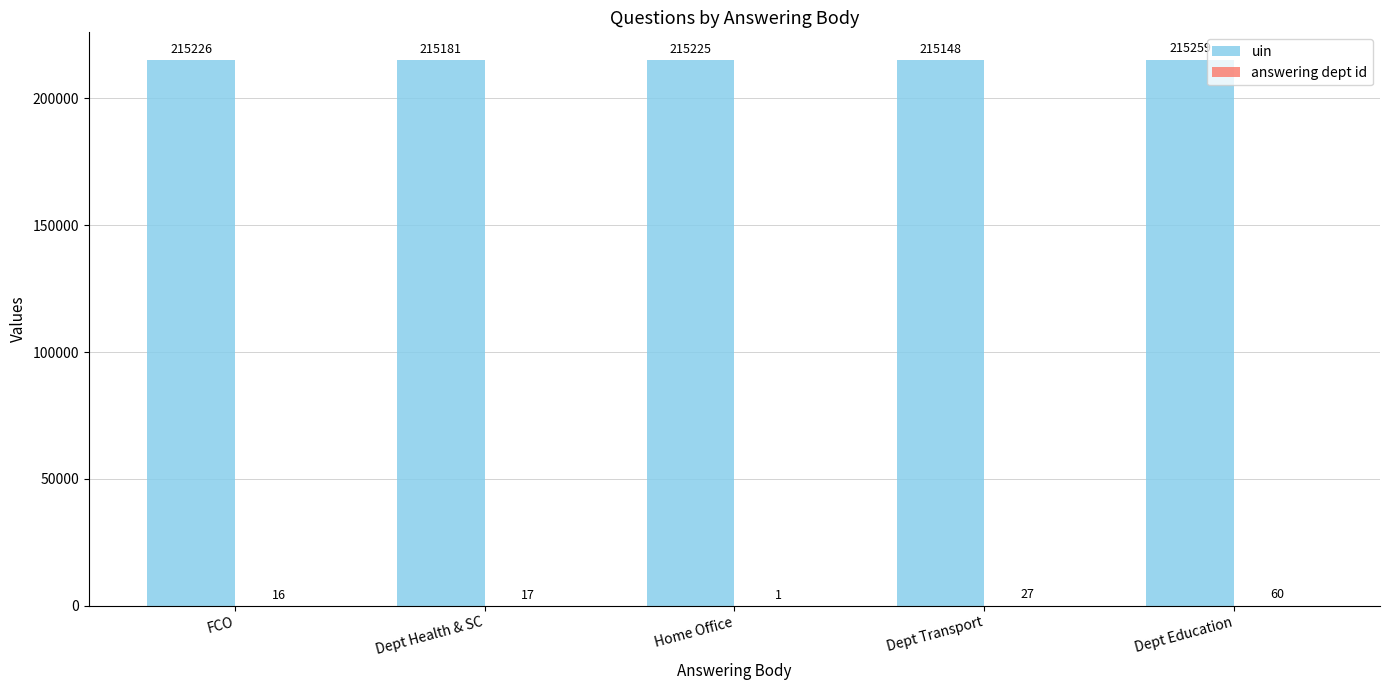

True or false: uin has a value of 215226 at FCO.

True